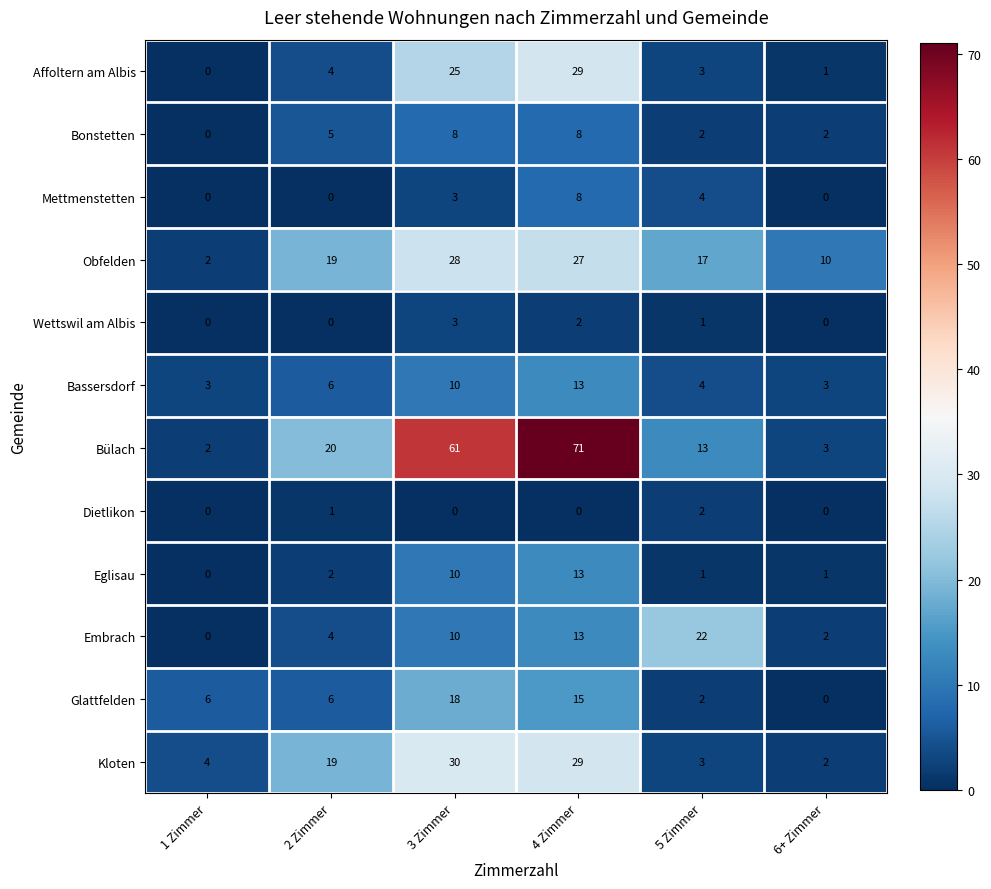

How many data points does each series have?

6